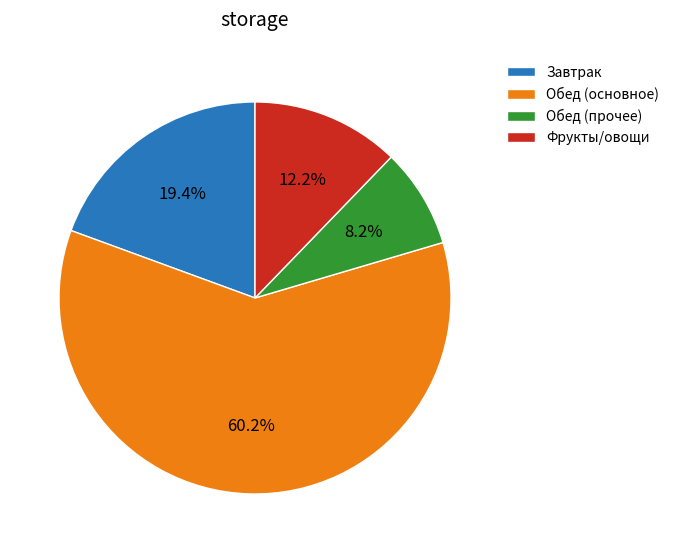

Between Обед (прочее) and Завтрак, which is larger?

Завтрак